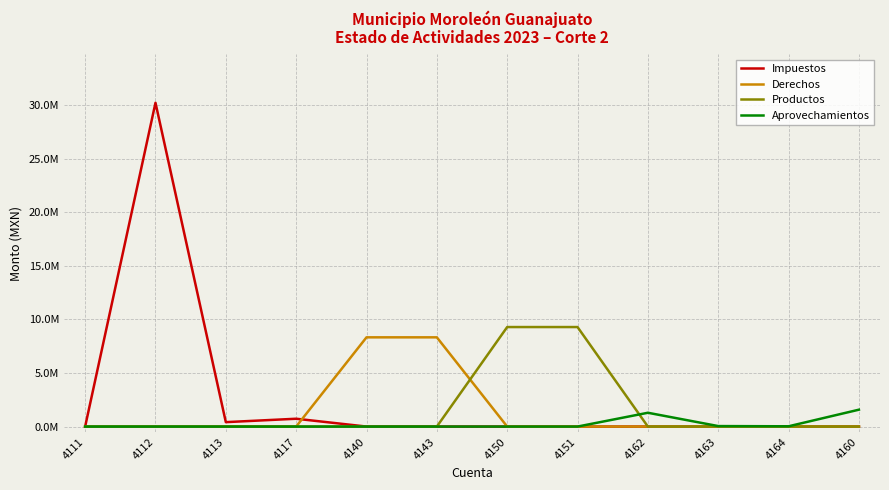

The Derechos series shows 8327284.2 at 4143. True or false?

True